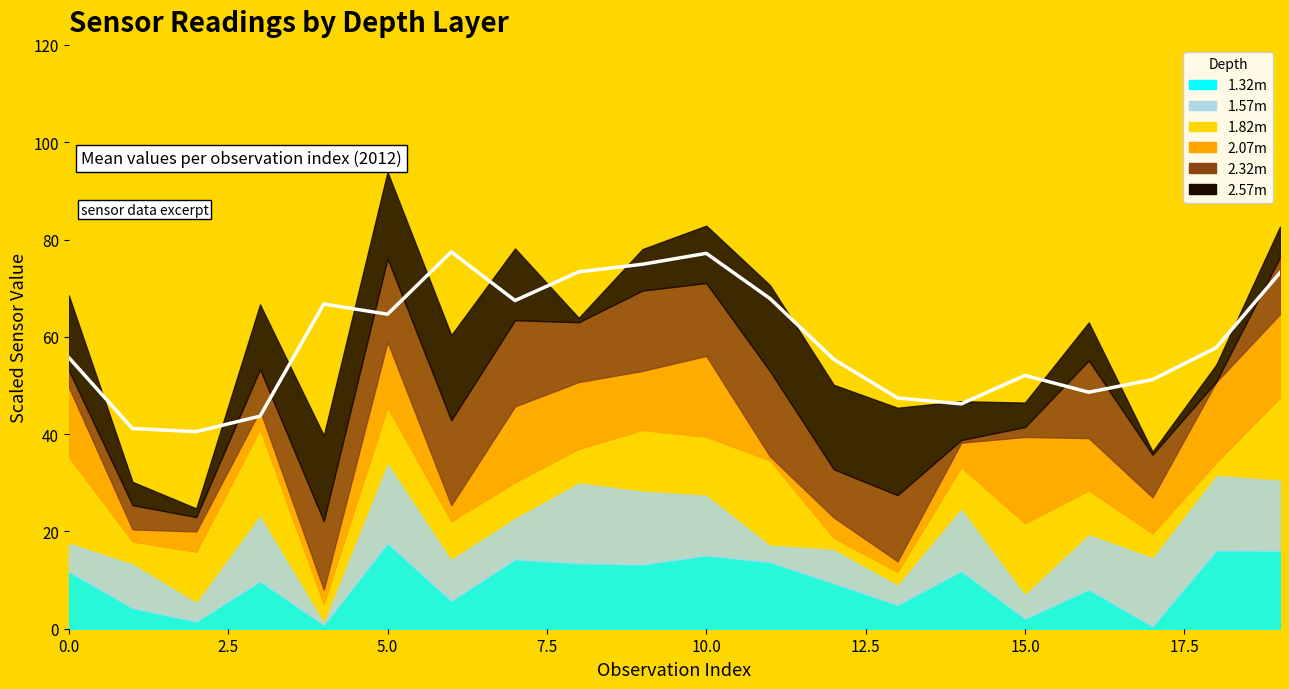

What is the difference between the maximum and minimum values?

36.9